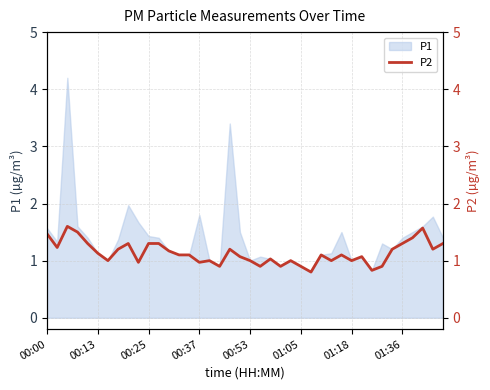

What is the maximum value for P1?

4.2